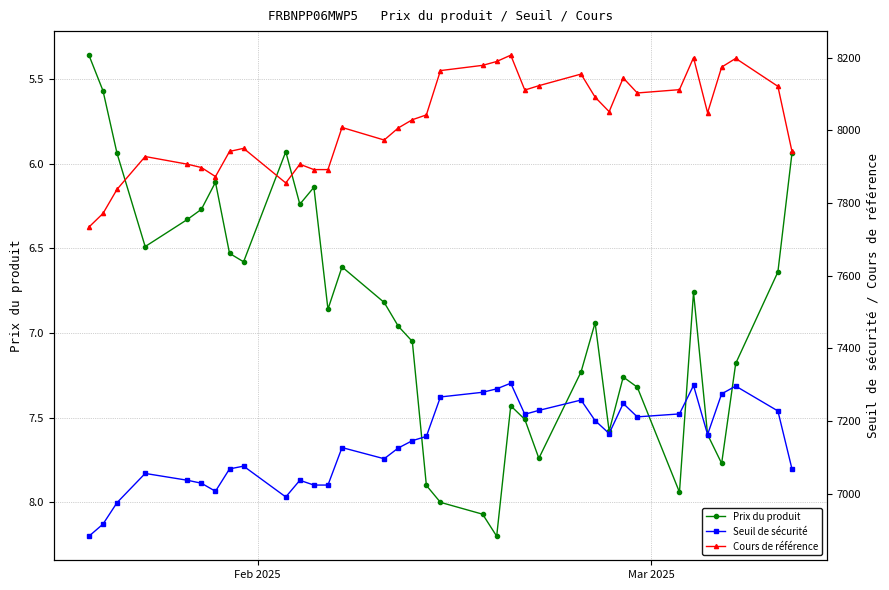

What is the maximum value for Prix du produit?

8.2